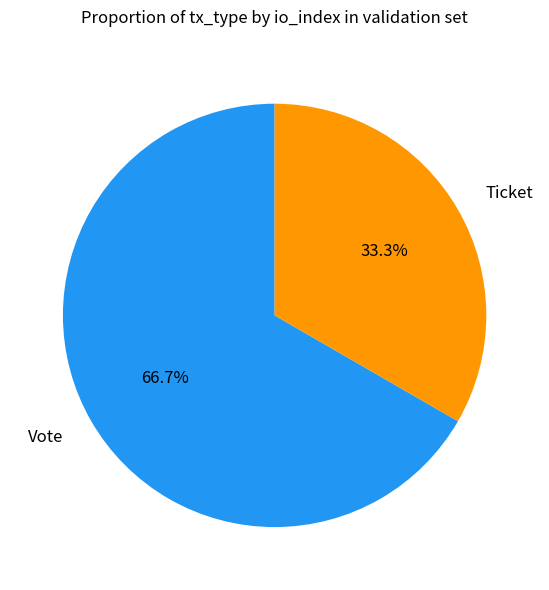

Is Ticket the majority of the pie?

No